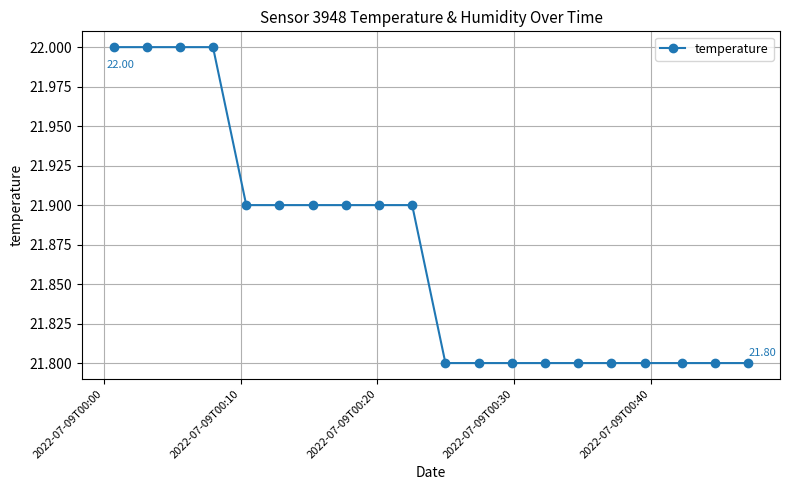

What is the minimum value shown in the chart?

21.8